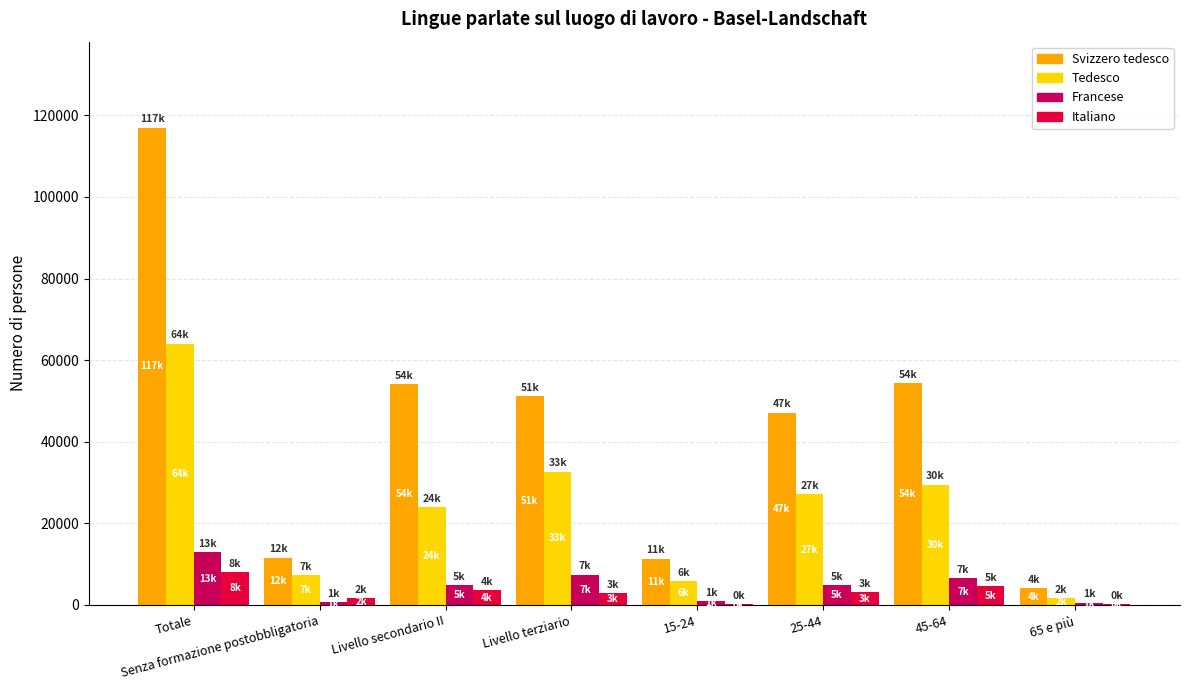

Between Totale and Senza formazione postobbligatoria, which series saw the biggest shift?

Svizzero tedesco